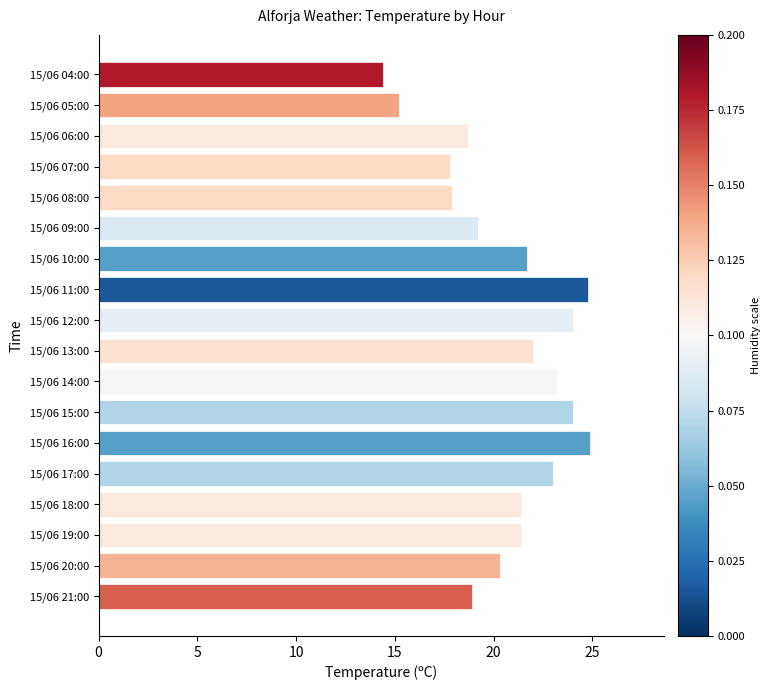

The value at 15/06 05:00 is 21.1. True or false?

False